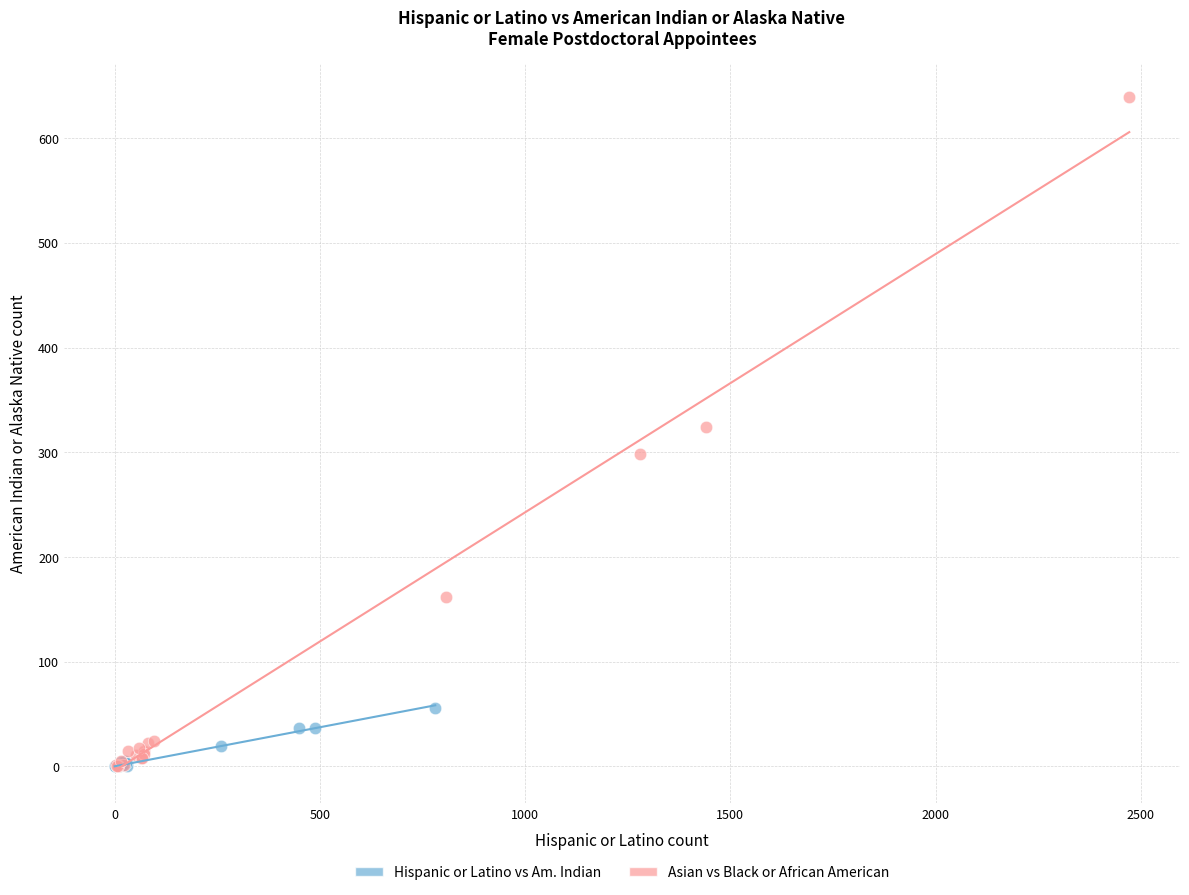

Which series reaches the maximum Y coordinate?

Asian vs Black or African American